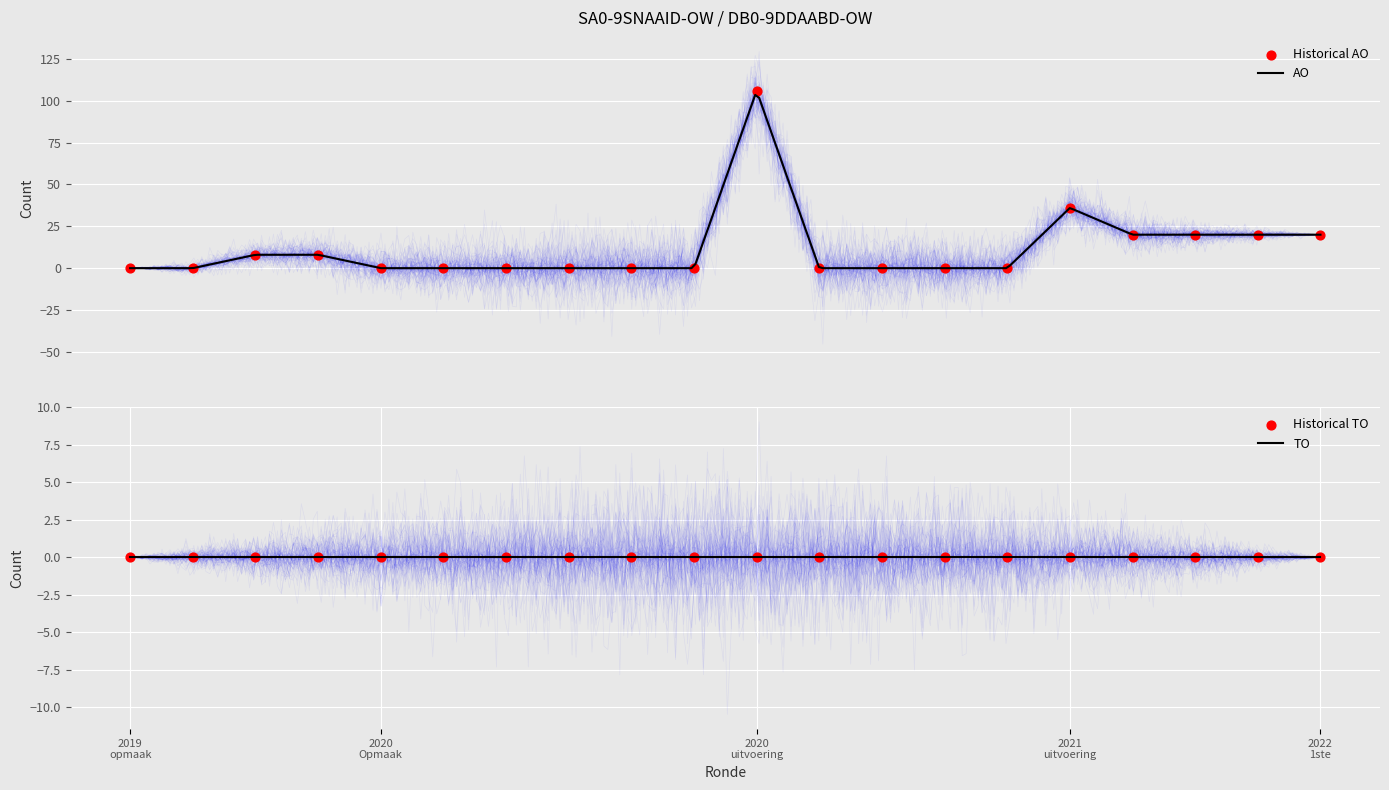

Which series has the largest total across all categories?

AO